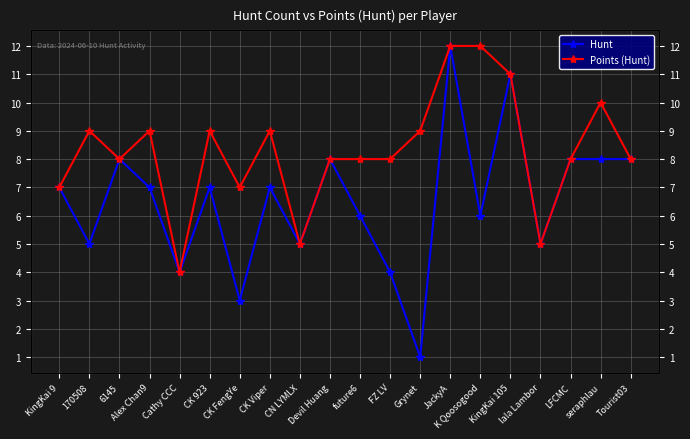

Which category has the highest value across all series?

JackyA